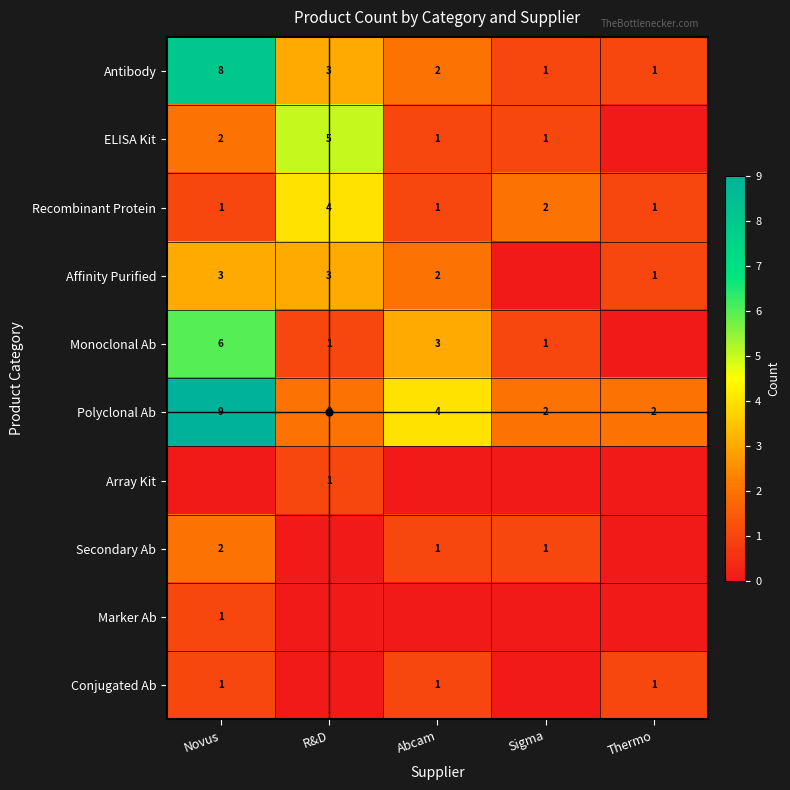

How many data points in Affinity Purified are above 2?

2